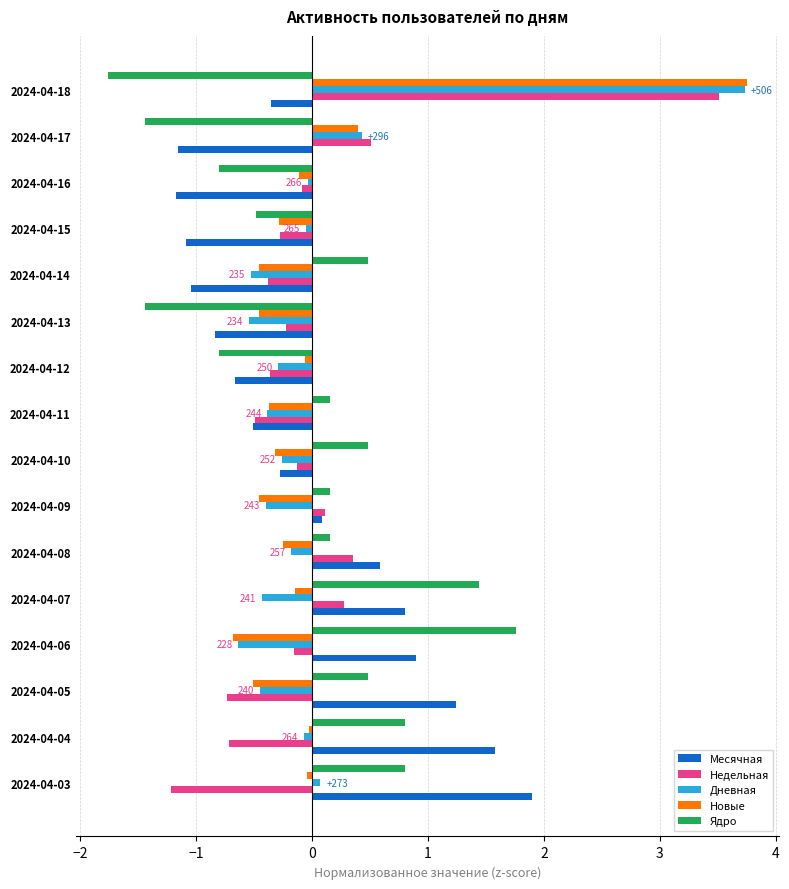

What is the difference between the maximum and minimum values in the Новые series?

4.4